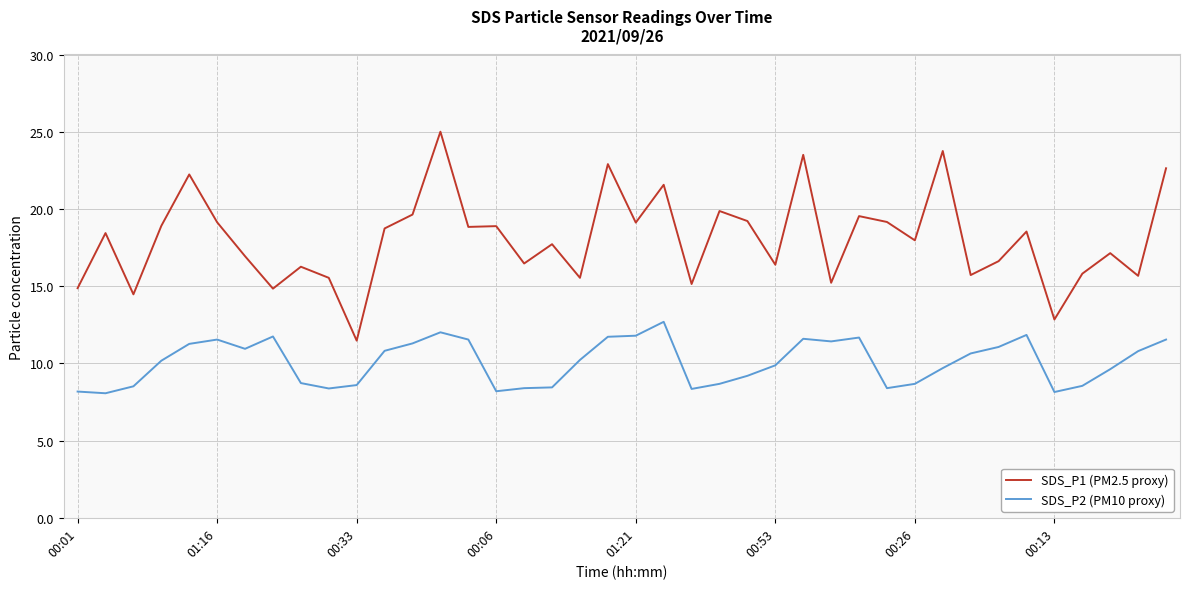

List the series in order of their peak value, lowest first.

SDS_P2 (PM10 proxy), SDS_P1 (PM2.5 proxy)